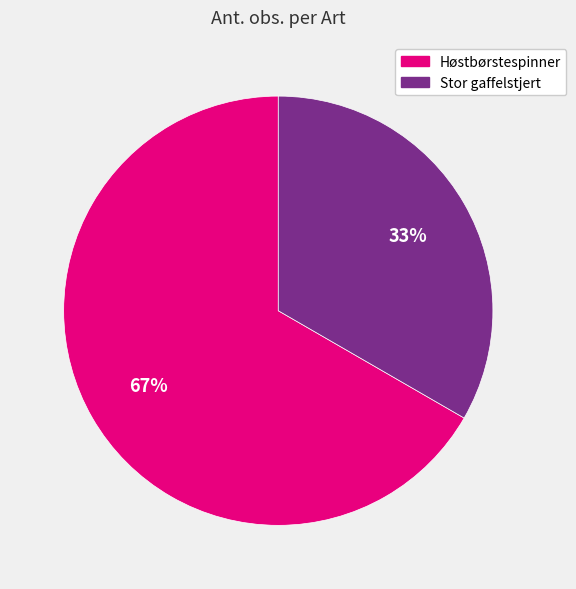

Which slice represents more than half of the pie?

Høstbørstespinner